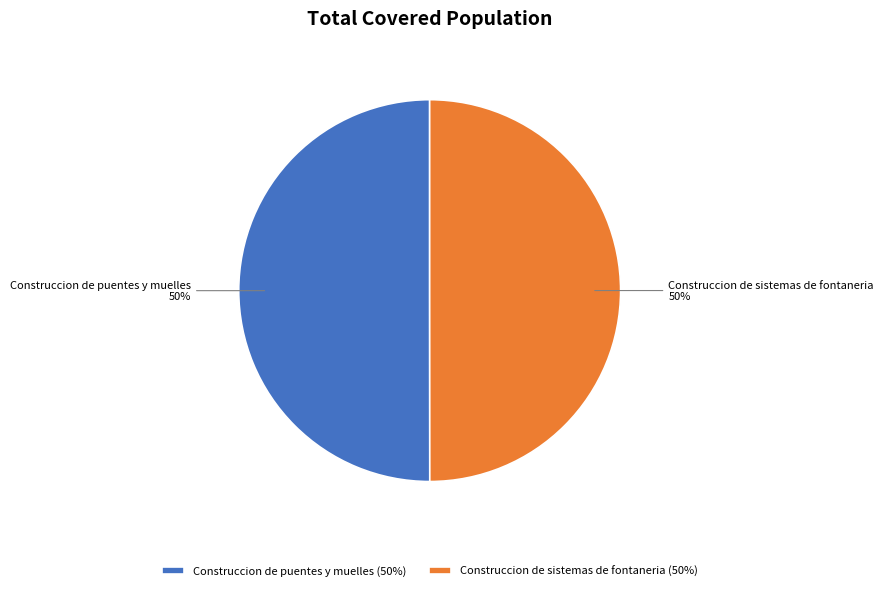

True or false: Construccion de puentes y muelles accounts for 50% of the total.

True